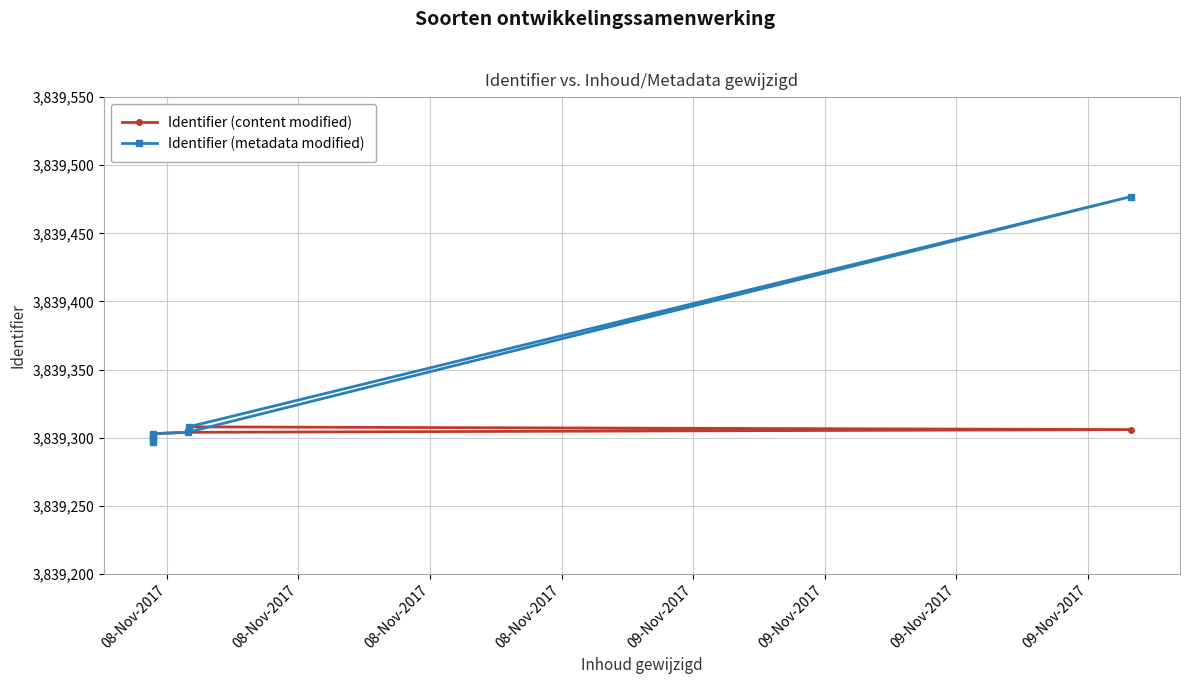

What is the average value of the Identifier (metadata modified) series?

3839327